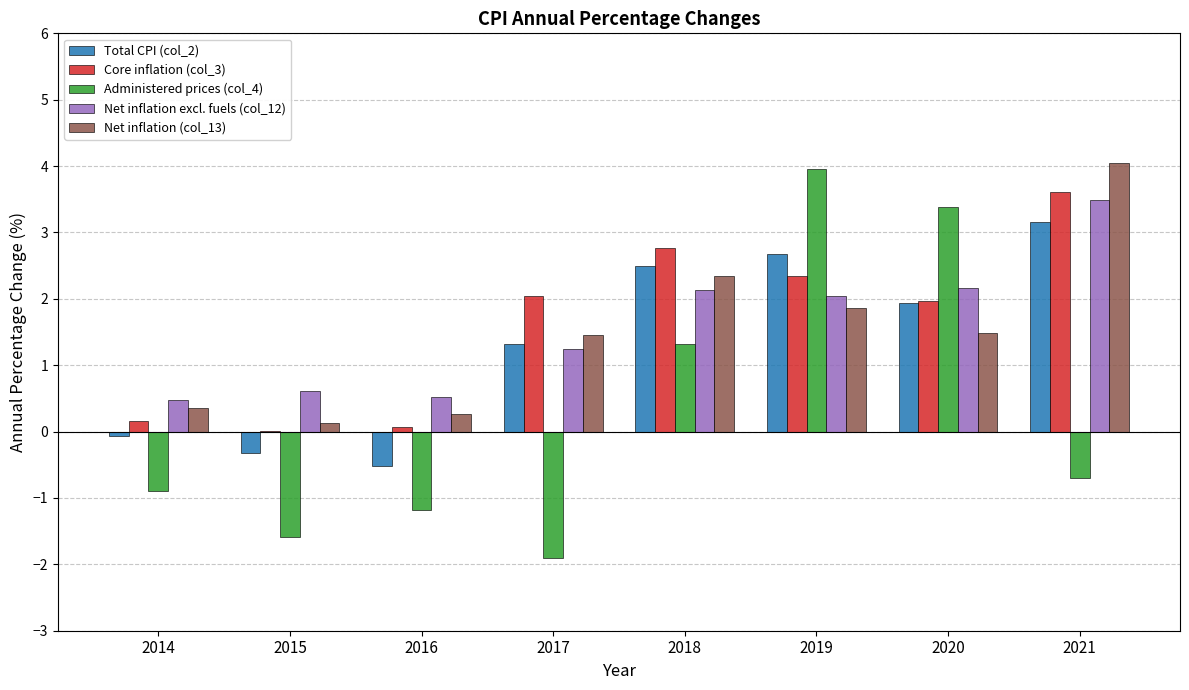

The Total CPI (col_2) series shows 3.2 at 2021. True or false?

True